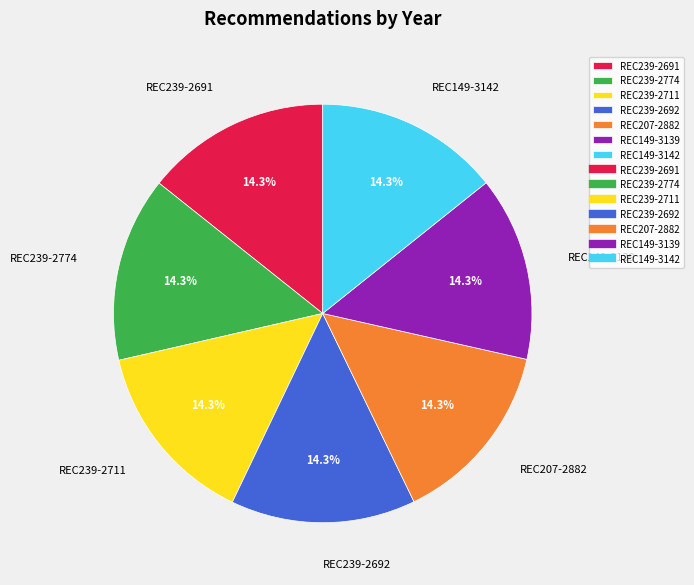

Does REC239-2692 represent more than half of the total?

No